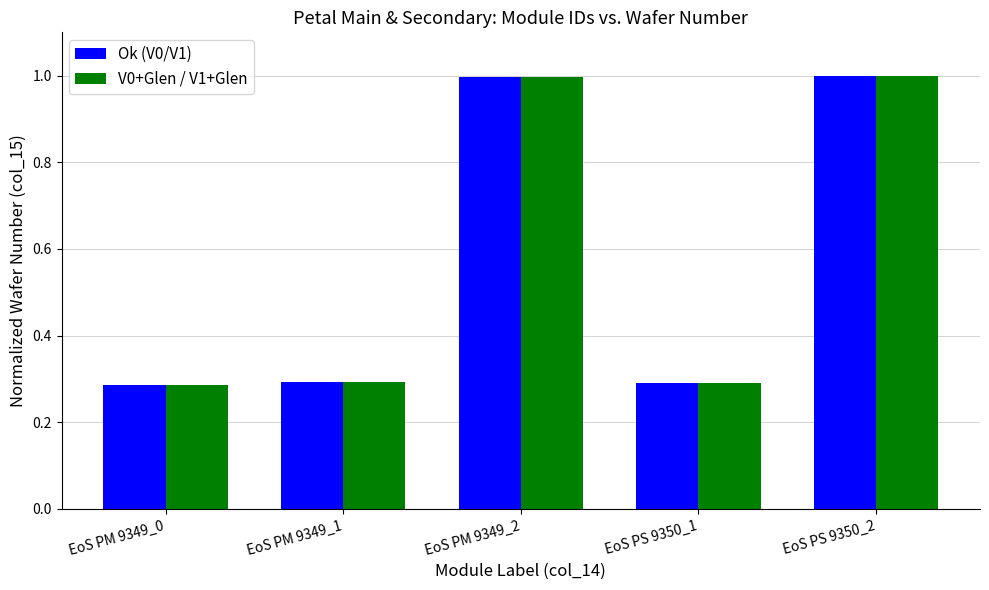

What is the sum of all V0+Glen / V1+Glen values?

2.9